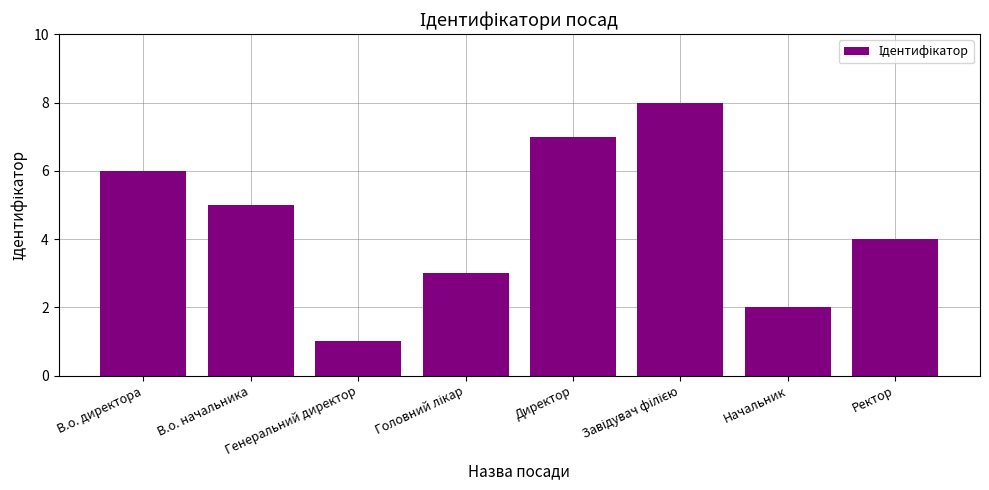

What is the difference between the second highest and minimum values?

6